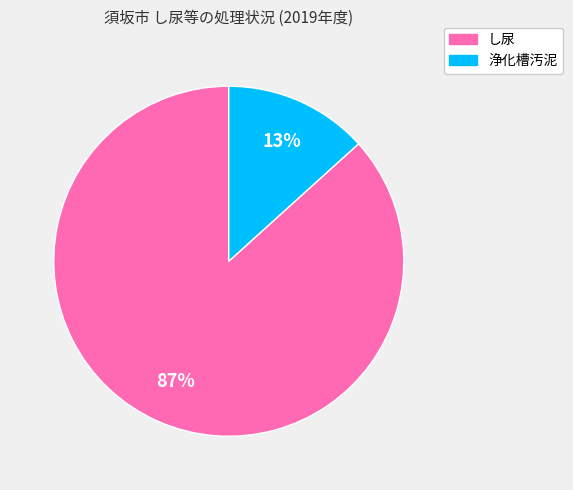

True or false: し尿 accounts for 87% of the total.

True